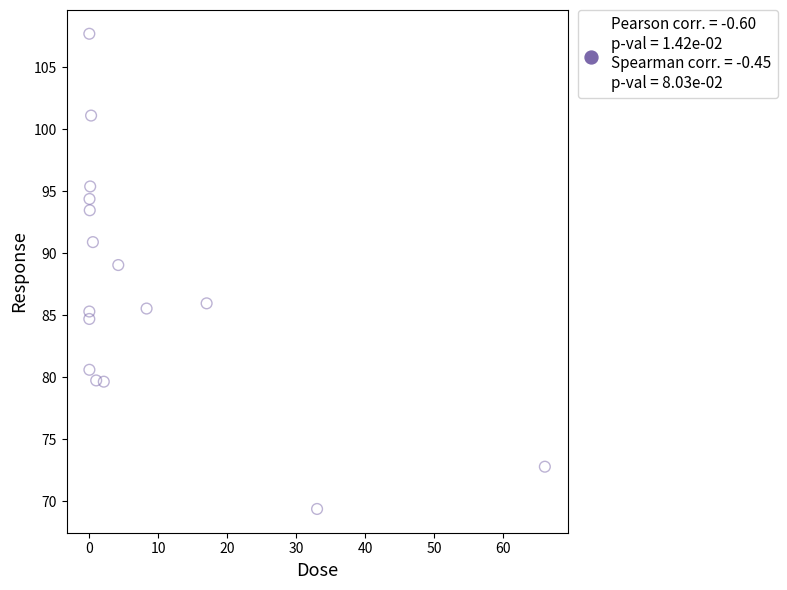

What Y value in the scatter plot is closest to 88?

89.0